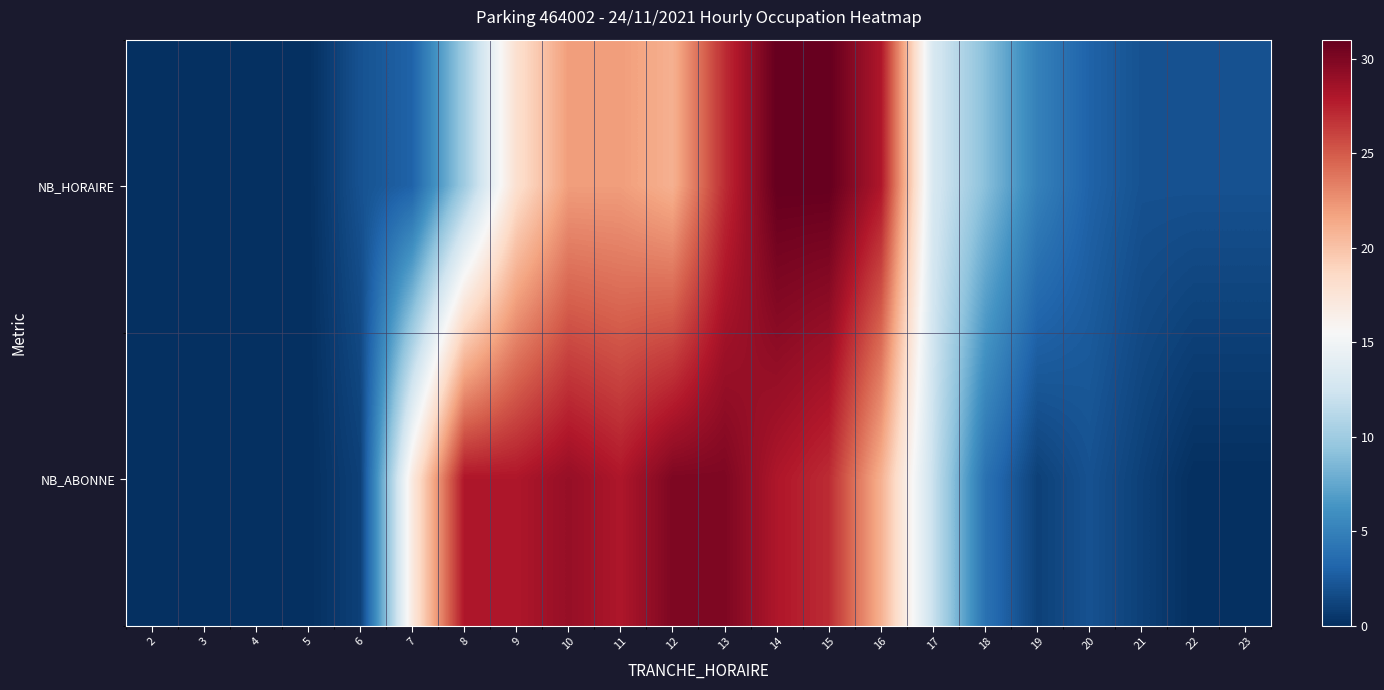

How many distinct data groups are displayed?

2